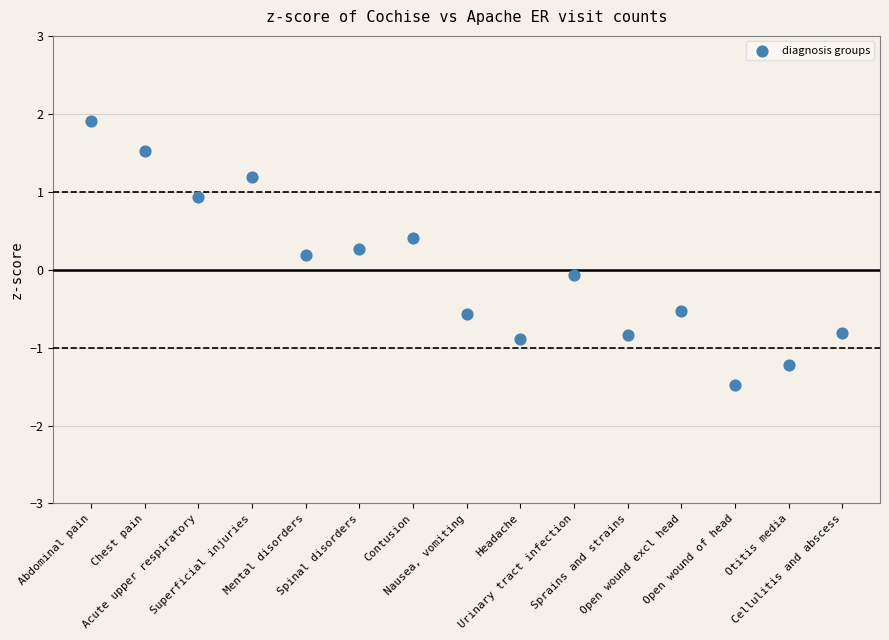

What is the range of Y values (max minus min)?

3.4